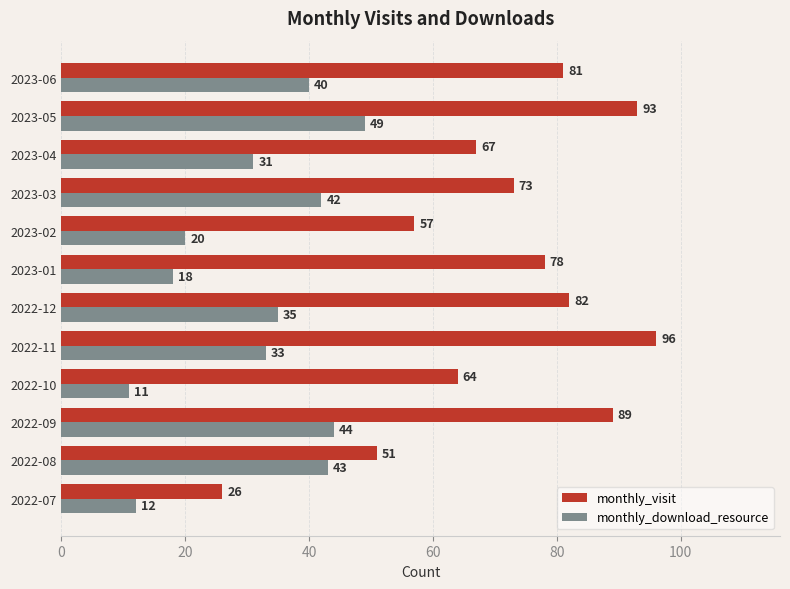

List the series in order of their peak value, highest first.

monthly_visit, monthly_download_resource